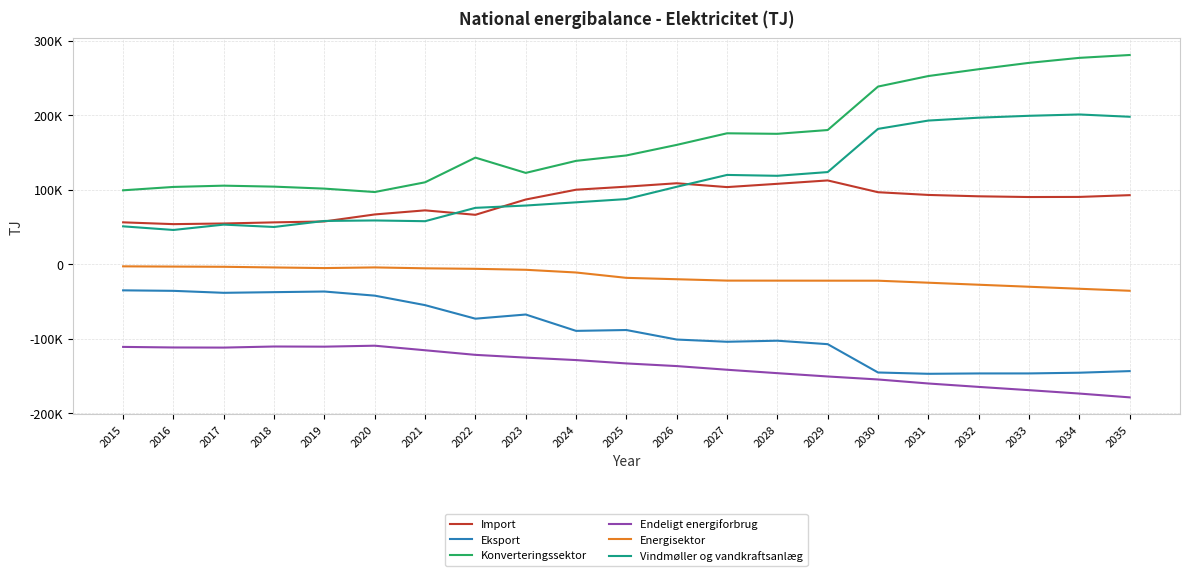

What is the maximum value for Konverteringssektor?

281141